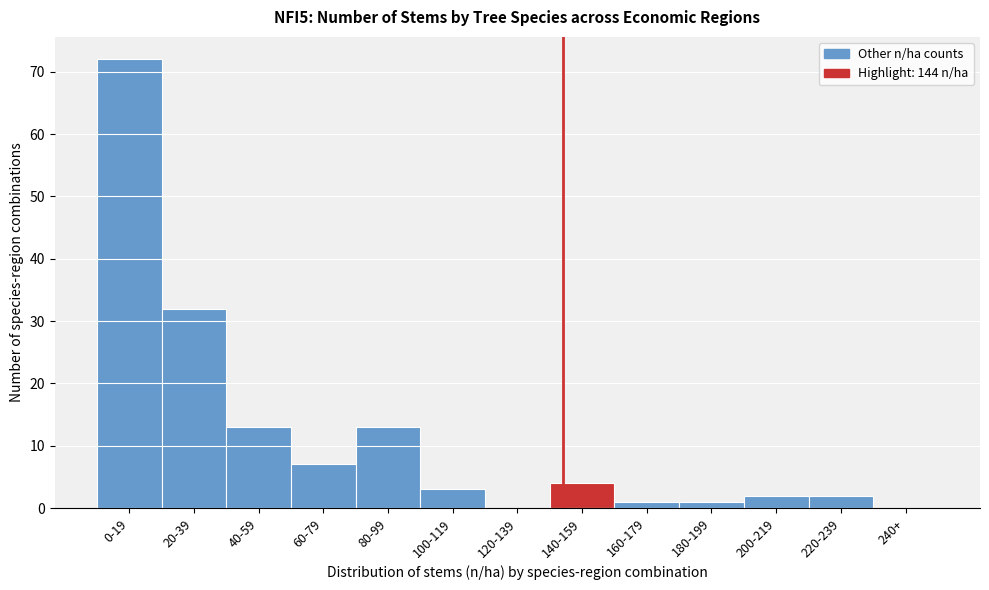

Reading left to right, transcribe all the data shown in this chart.

0-19=72	20-39=32	40-59=13	60-79=7	80-99=13	100-119=3	120-139=0	140-159=4	160-179=1	180-199=1	200-219=2	220-239=2	240+=0